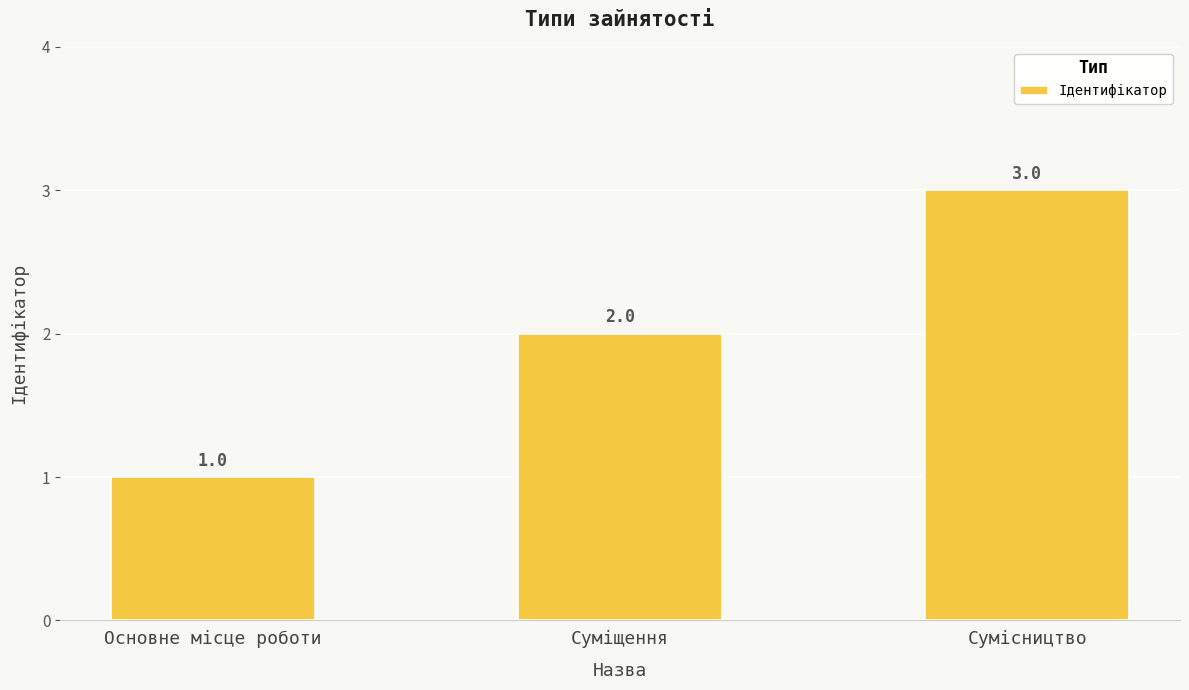

True or false: the data shows 2 at Суміщення.

True